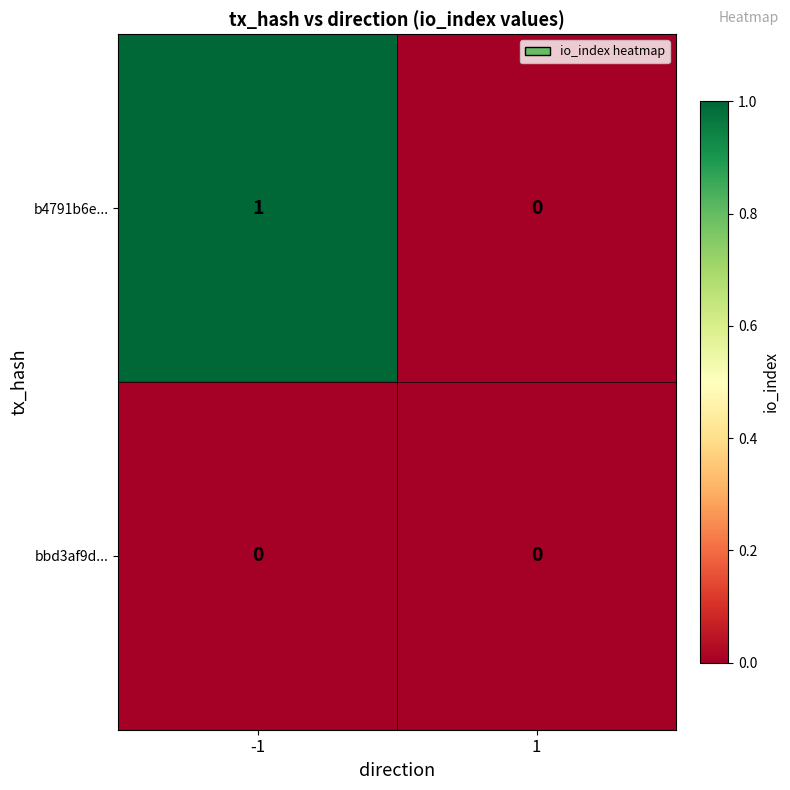

Which series has the widest spread of values?

b4791b6e...